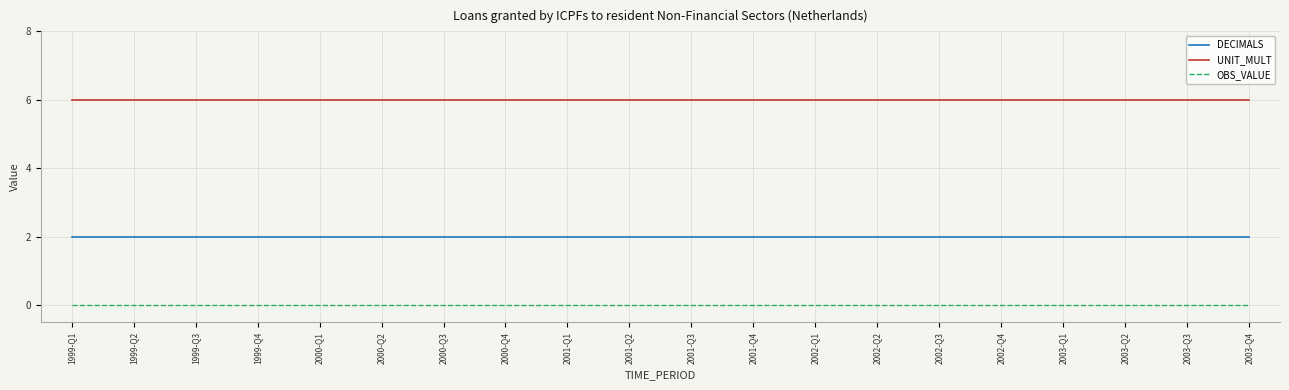

Is this an area chart (filled region under the line)?

No